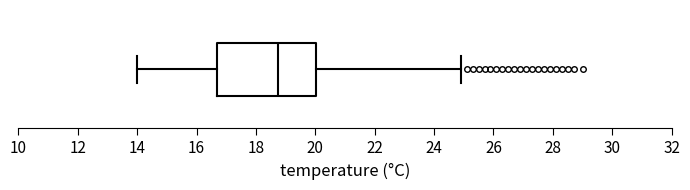

Where is the left edge of the box on the x-axis? The values are not printed on the chart, so give them approximately, as read against the axis.

16.8